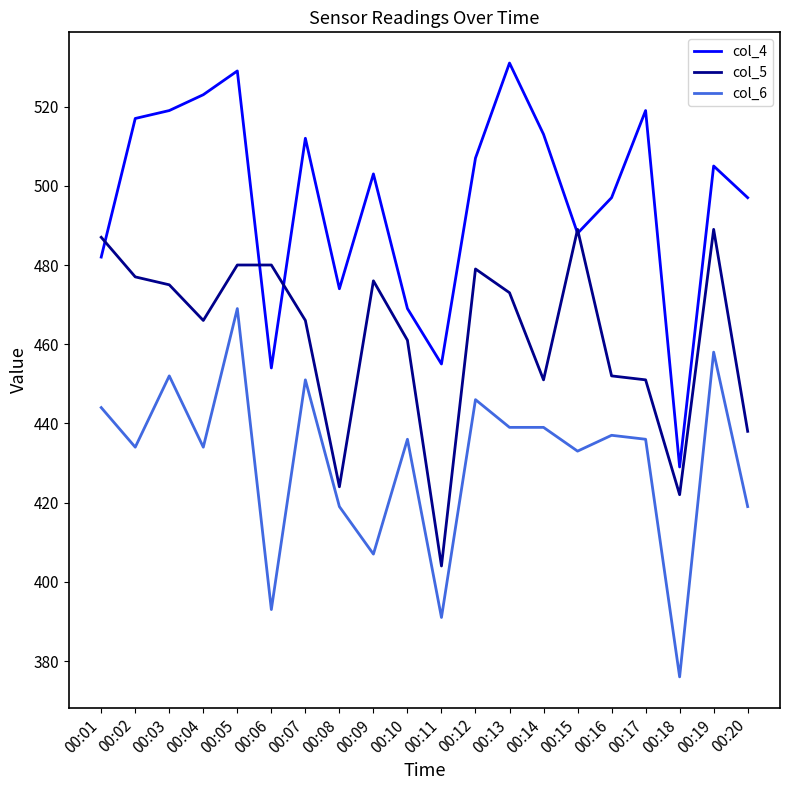

True or false: col_5 has a value of 649 at 00:13.

False